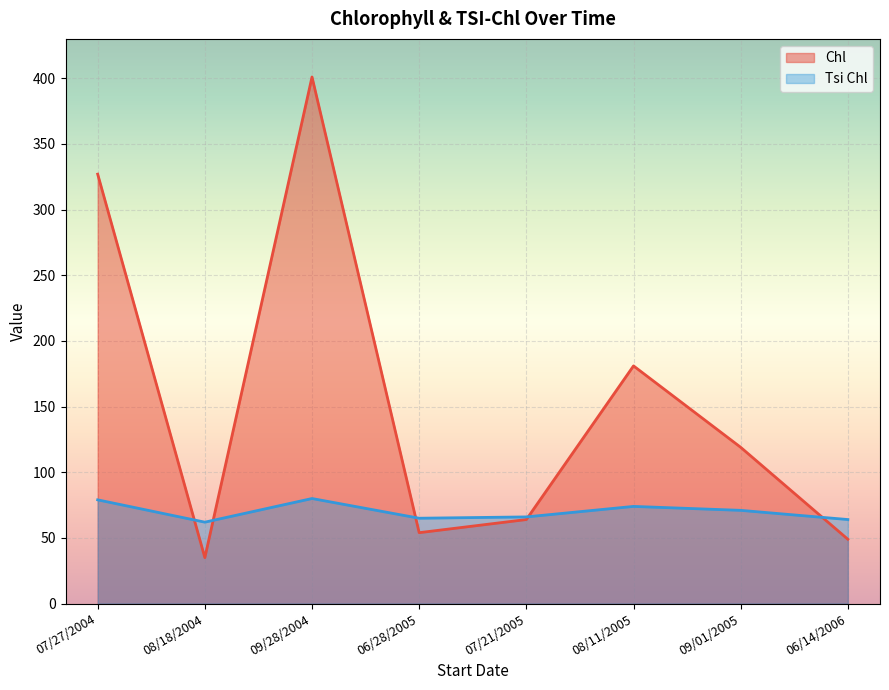

Which series has the widest spread of values?

Chl